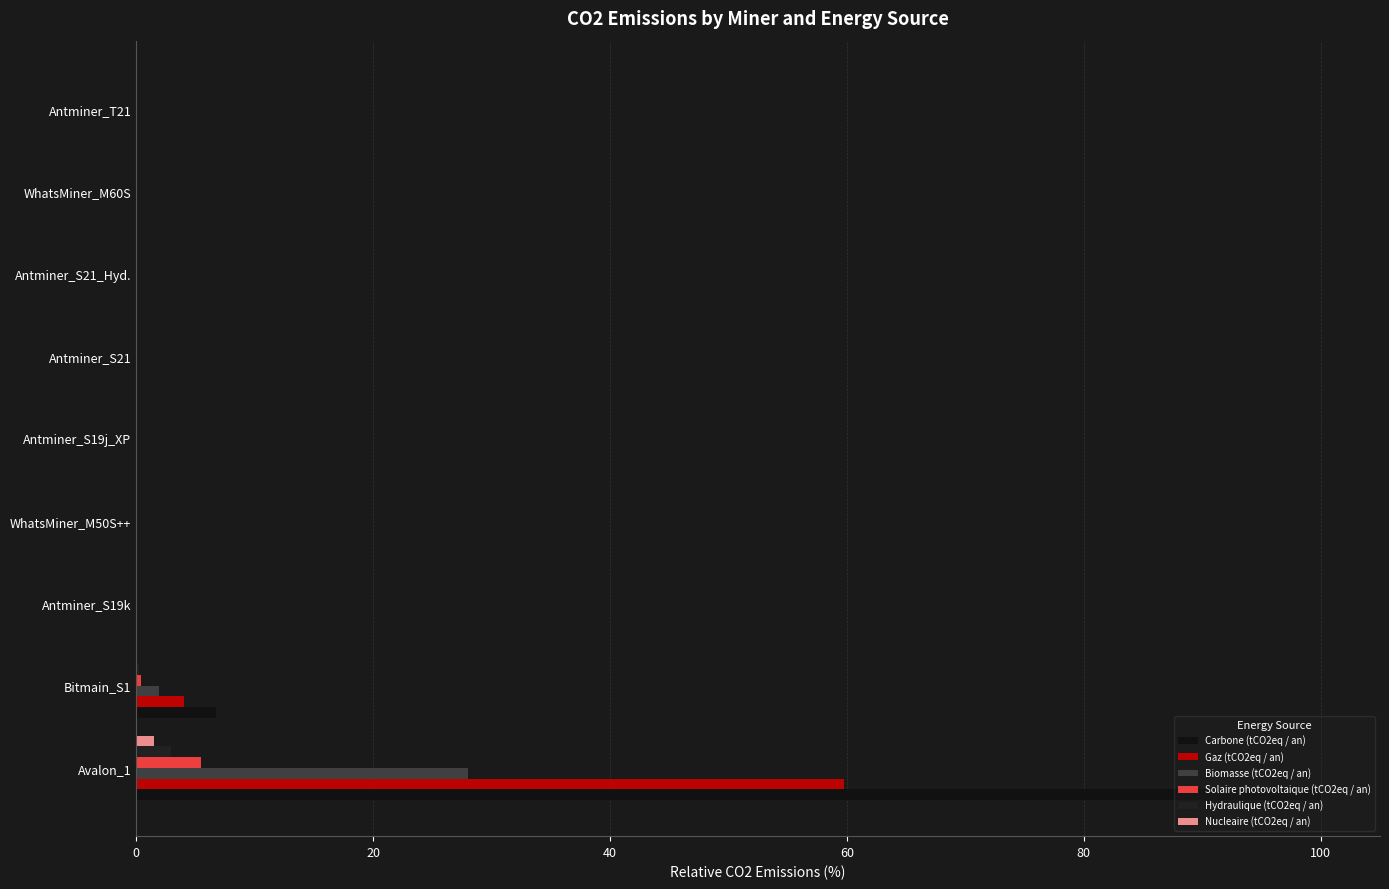

Count the number of categories in the chart.

9